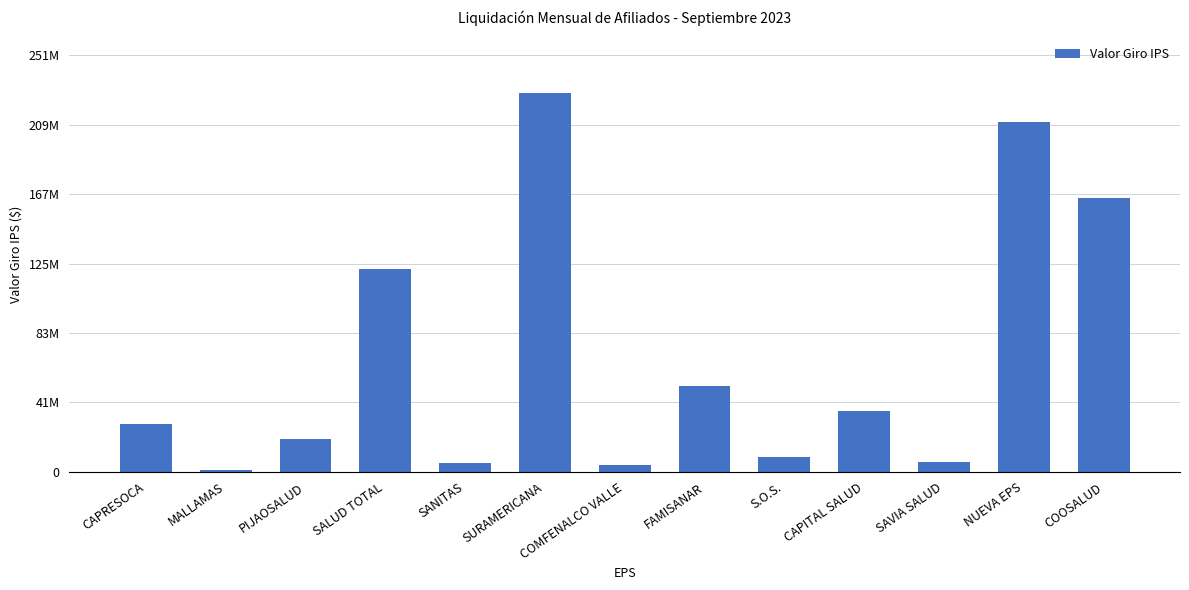

The chart shows a value of 3920122 at COMFENALCO VALLE. True or false?

True